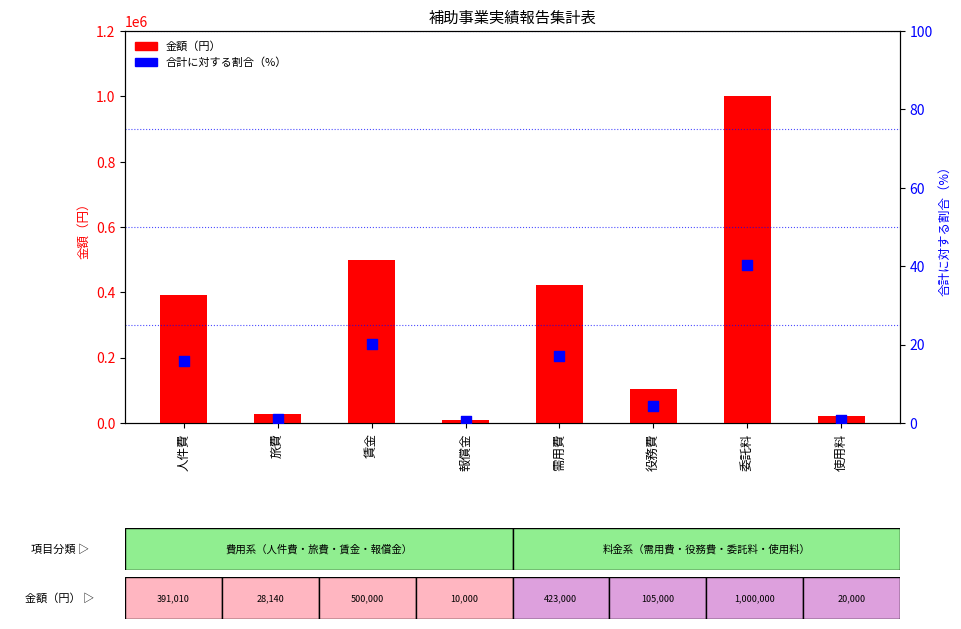

At which category is the sum across all series the highest?

委託料